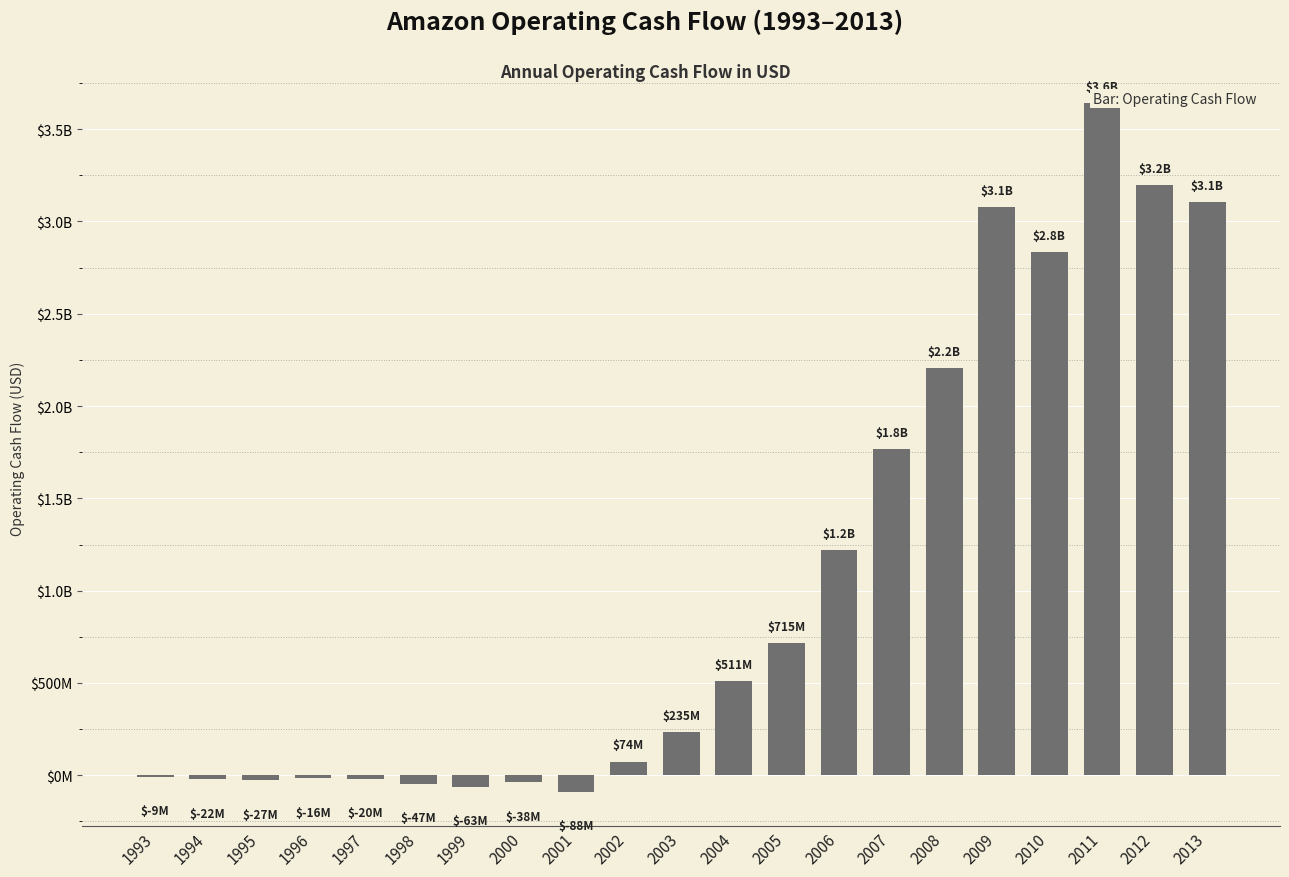

Reading left to right, list all the values displayed in this chart.

1993=-8900000	1994=-22400000	1995=-27400000	1996=-16500000	1997=-19900000	1998=-46700000	1999=-62600000	2000=-38202000	2001=-88132000	2002=74409000	2003=234607000	2004=511378000	2005=715080000	2006=1218059000	2007=1765398000	2008=2204659000	2009=3080054000	2010=2833913000	2011=3639010000	2012=3194716000	2013=3104988000